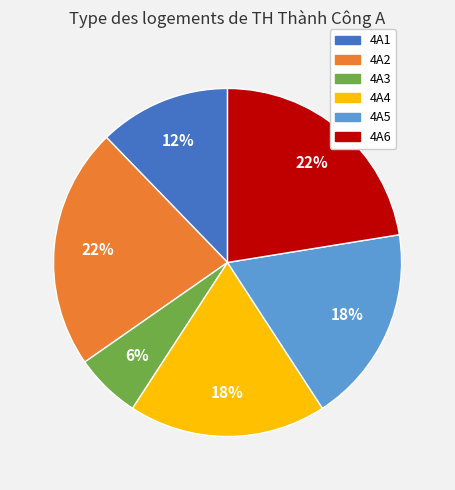

Does any single category account for the majority?

No